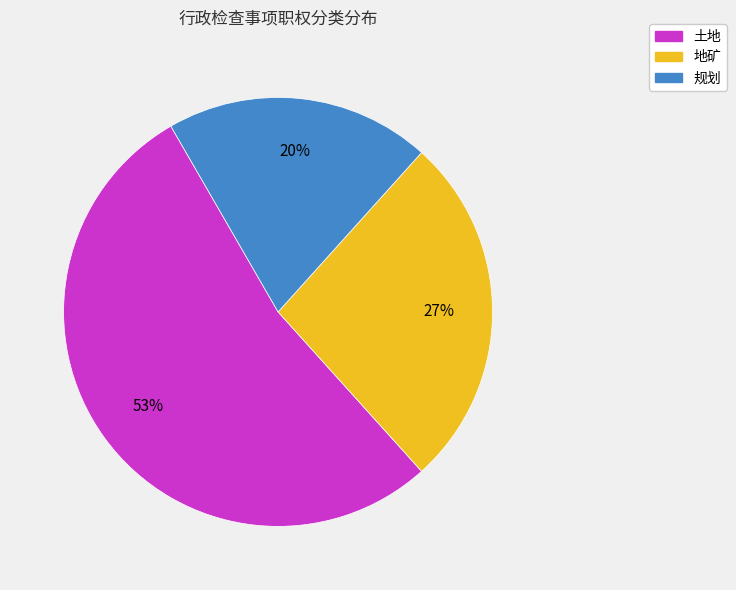

Does any single category account for the majority?

Yes